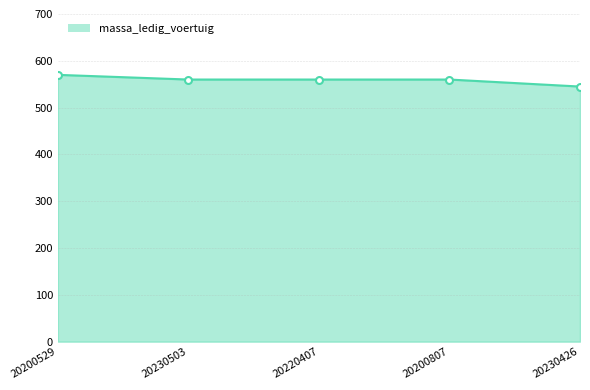

What is the difference between the values at 20200807 and 20200529?

10